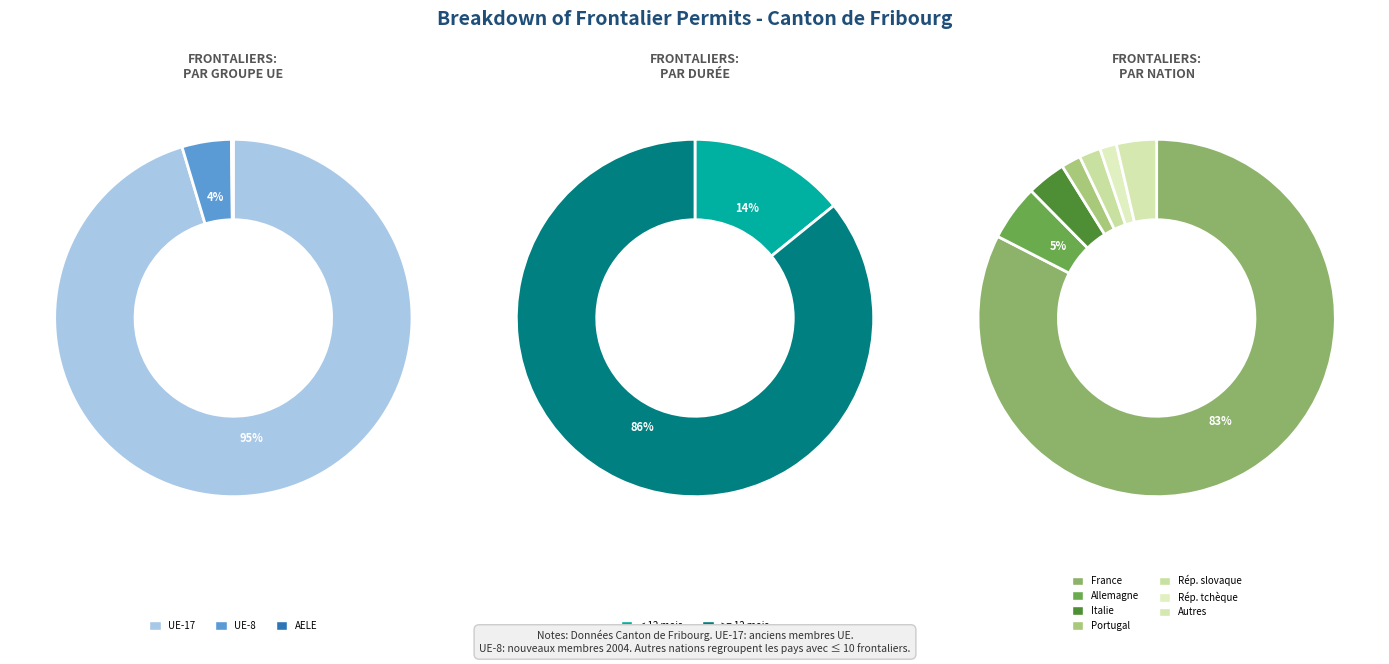

What is the smallest slice in the pie chart?

République tchèque